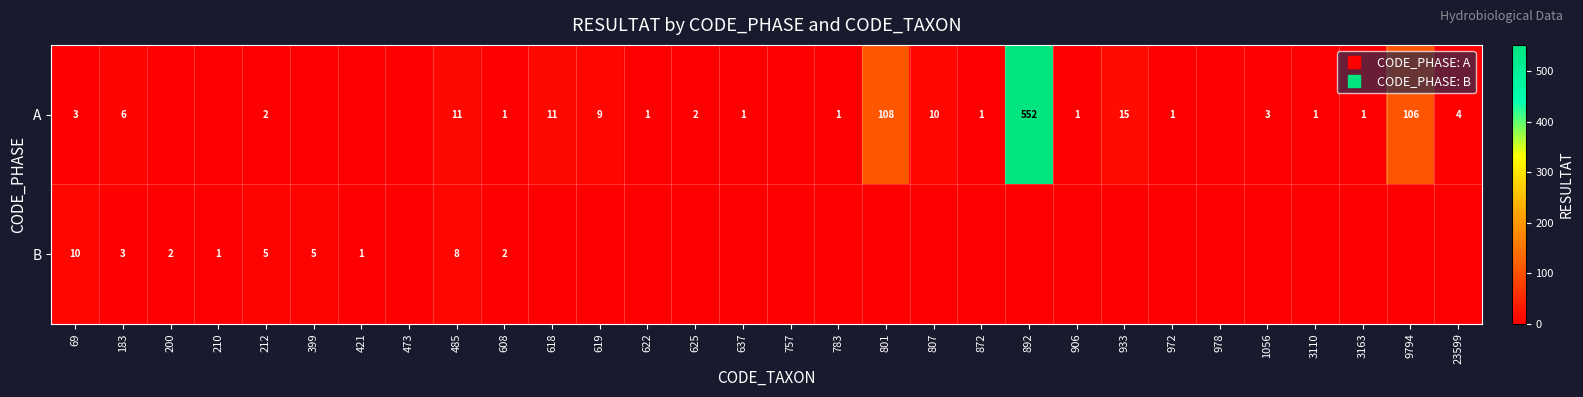

Which has a higher value, 212 or 3110?

212